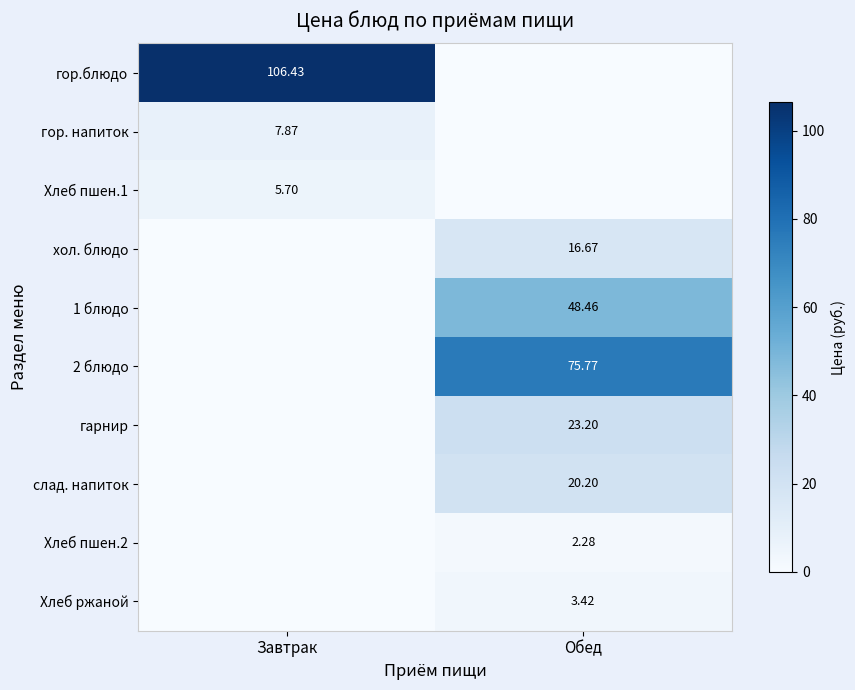

Is the value of 1 блюдо at Обед greater than the value of гарнир at Обед?

Yes